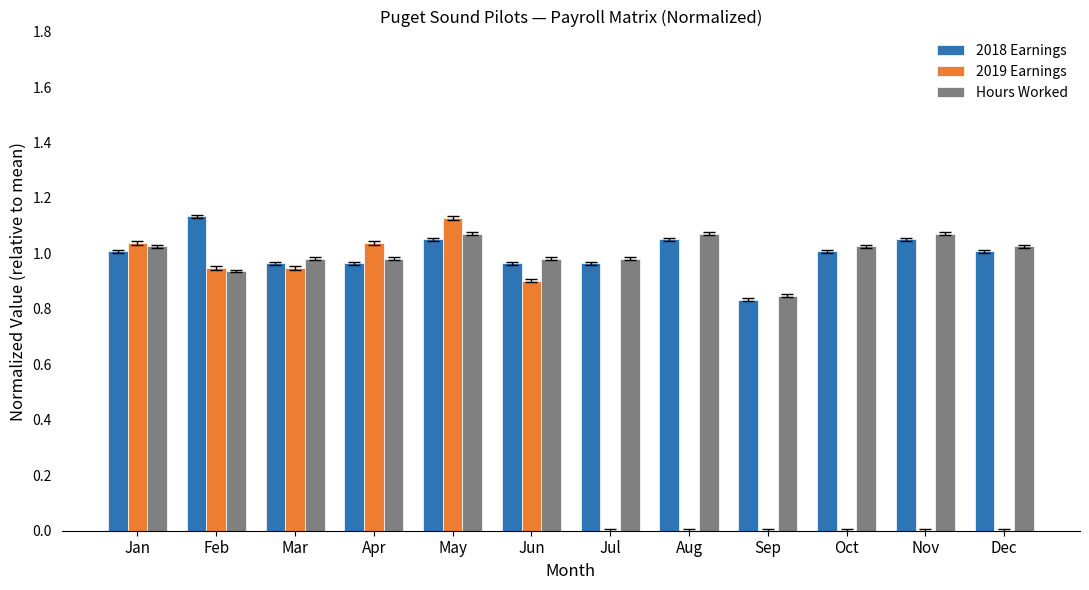

The 2018 Earnings series shows 1.0 at Apr. True or false?

True